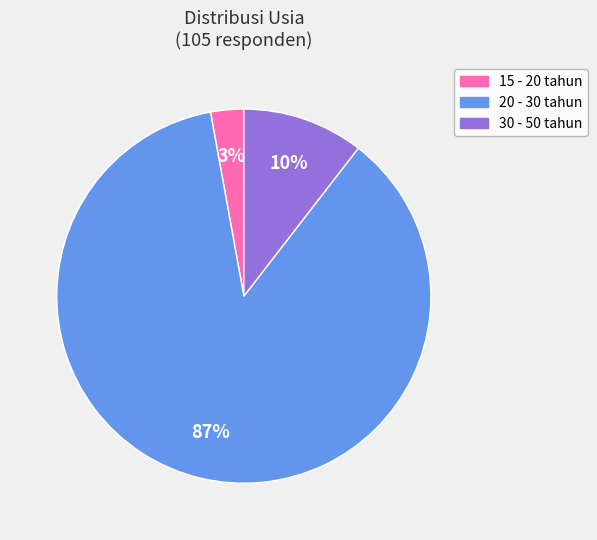

True or false: 20 - 30 tahun accounts for 87% of the total.

True